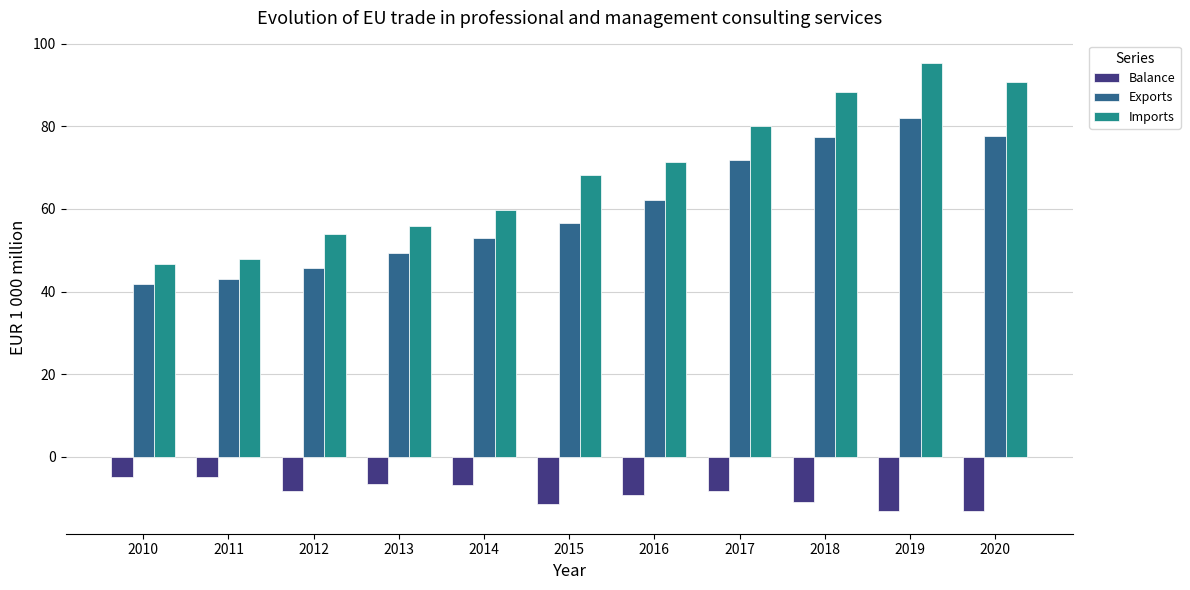

Count the number of categories in the chart.

11